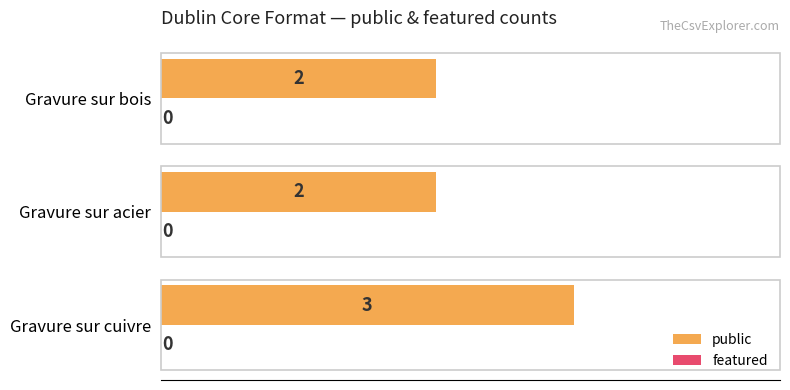

What is the sum of the values at Gravure sur acier and Gravure sur bois?

4